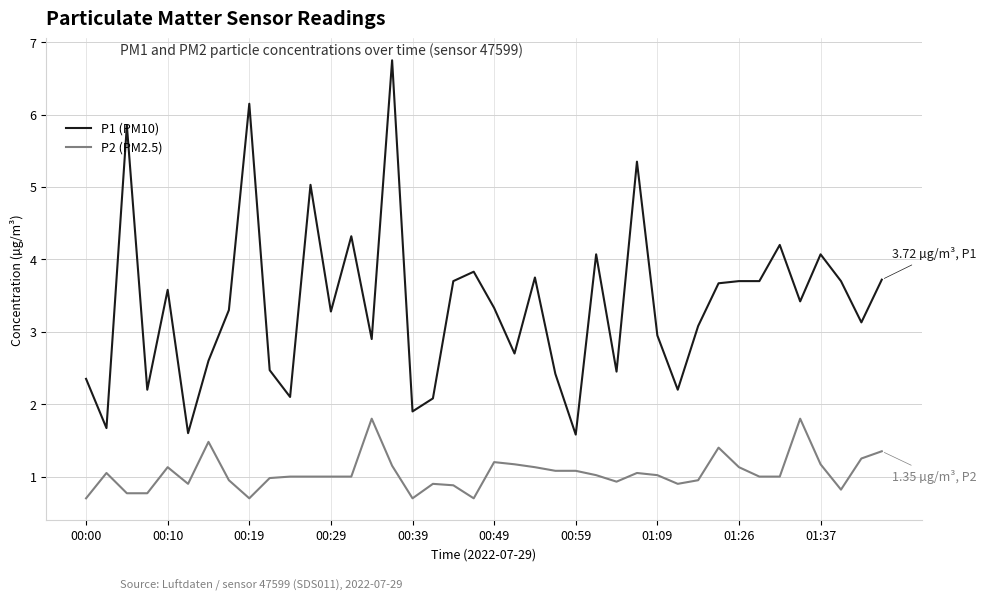

Which series has the largest total across all categories?

P1 (PM10)